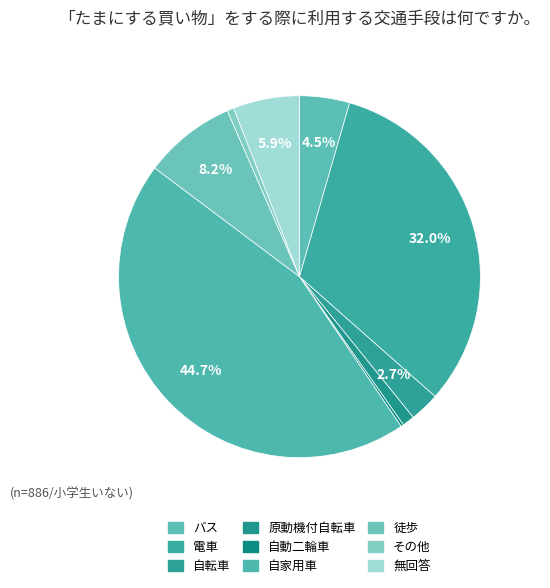

What is the ratio of the value at 徒歩 to the value at 無回答?

1.4